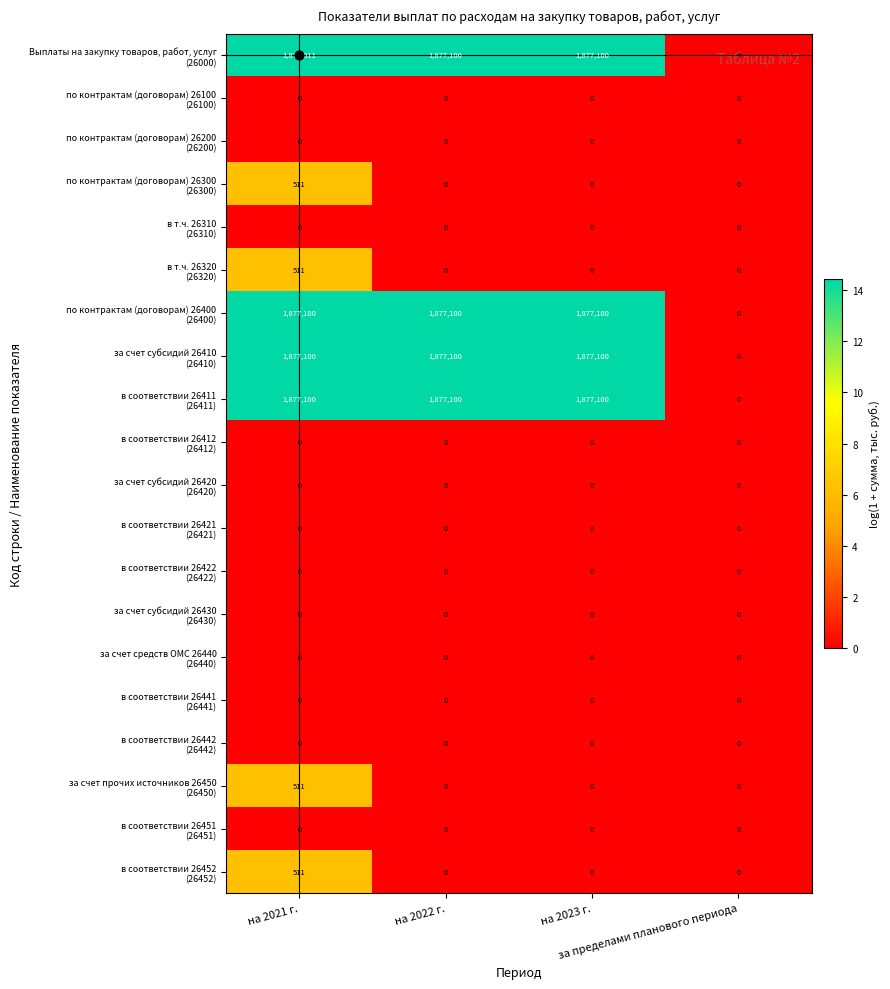

What is the greatest value displayed?

1877611